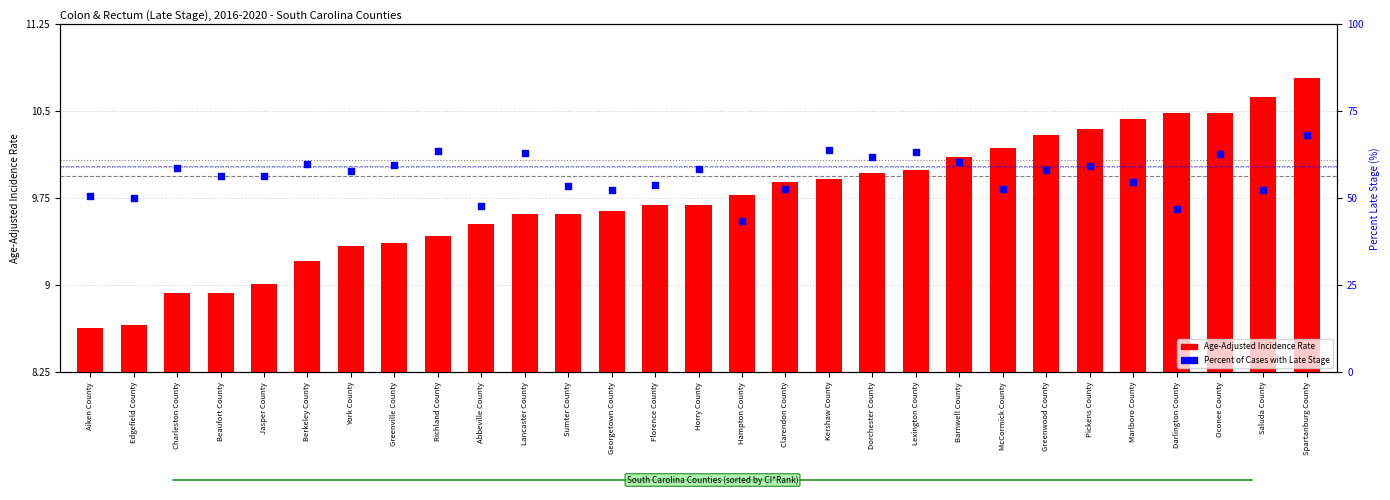

At which category is the sum across all series the highest?

Spartanburg County